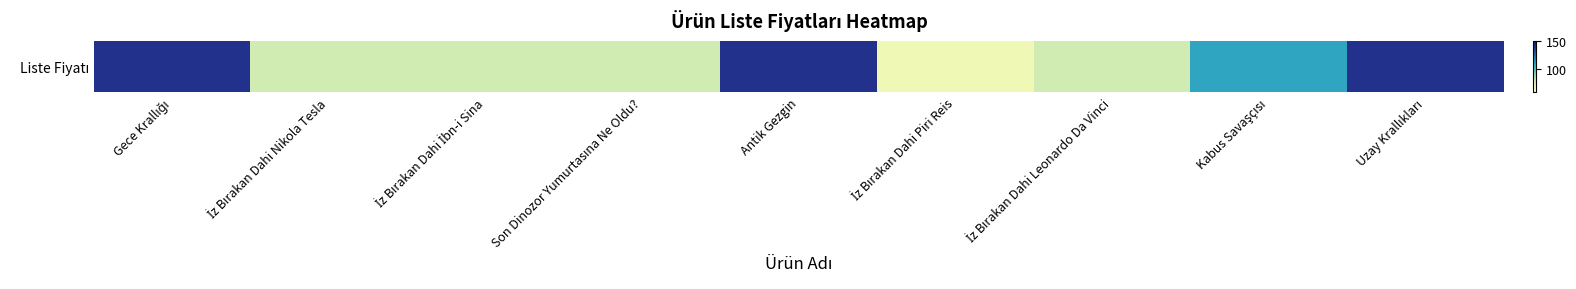

List the labels in order of value, smallest first.

İz Bırakan Dahi Piri Reis, İz Bırakan Dahi Nikola Tesla, İz Bırakan Dahi İbn-i Sina, Son Dinozor Yumurtasına Ne Oldu?, İz Bırakan Dahi Leonardo Da Vinci, Kabus Savaşçısı, Gece Krallığı, Antik Gezgin, Uzay Krallıkları